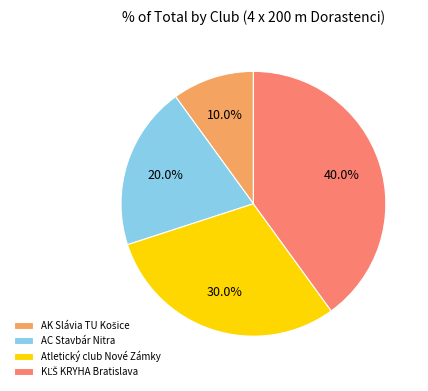

Does Atletický club Nové Zámky represent more than half of the total?

No